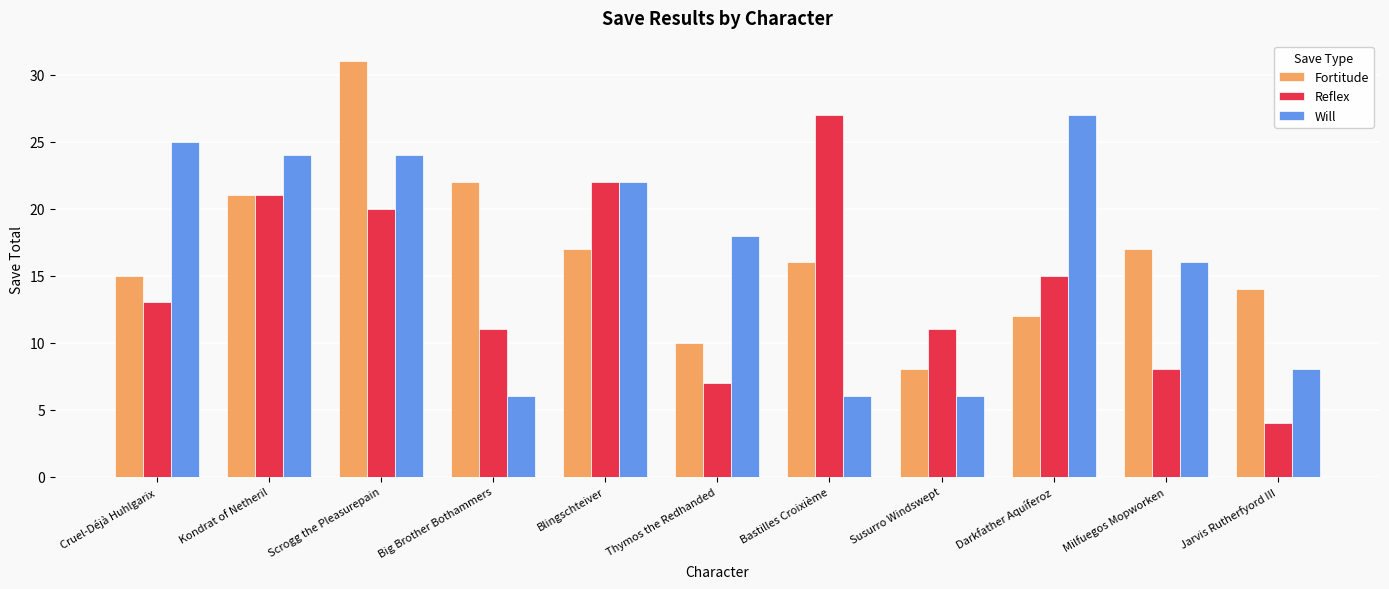

What is the label of the 7th bar from the right?

Blingschteiver